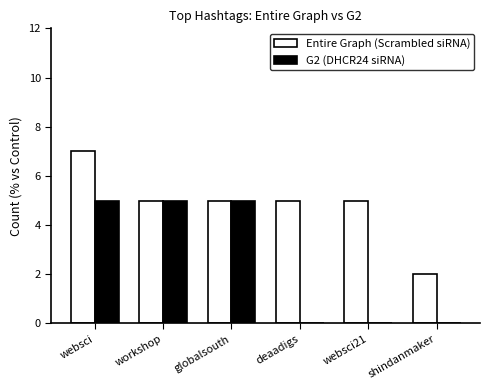

At which category does the chart reach its peak across all series?

websci